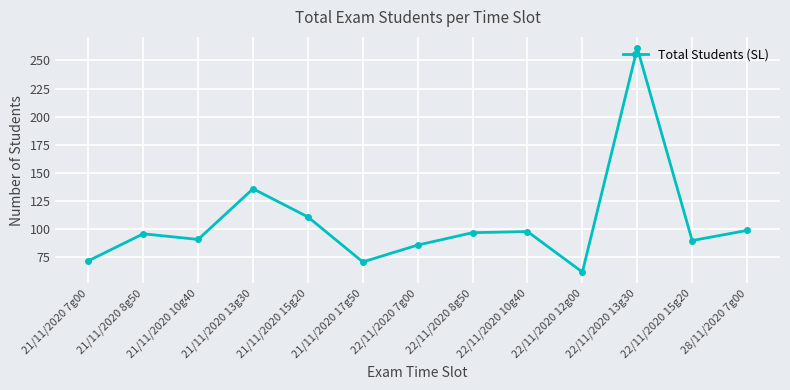

The value at 22/11/2020 8g50 is 97. True or false?

True